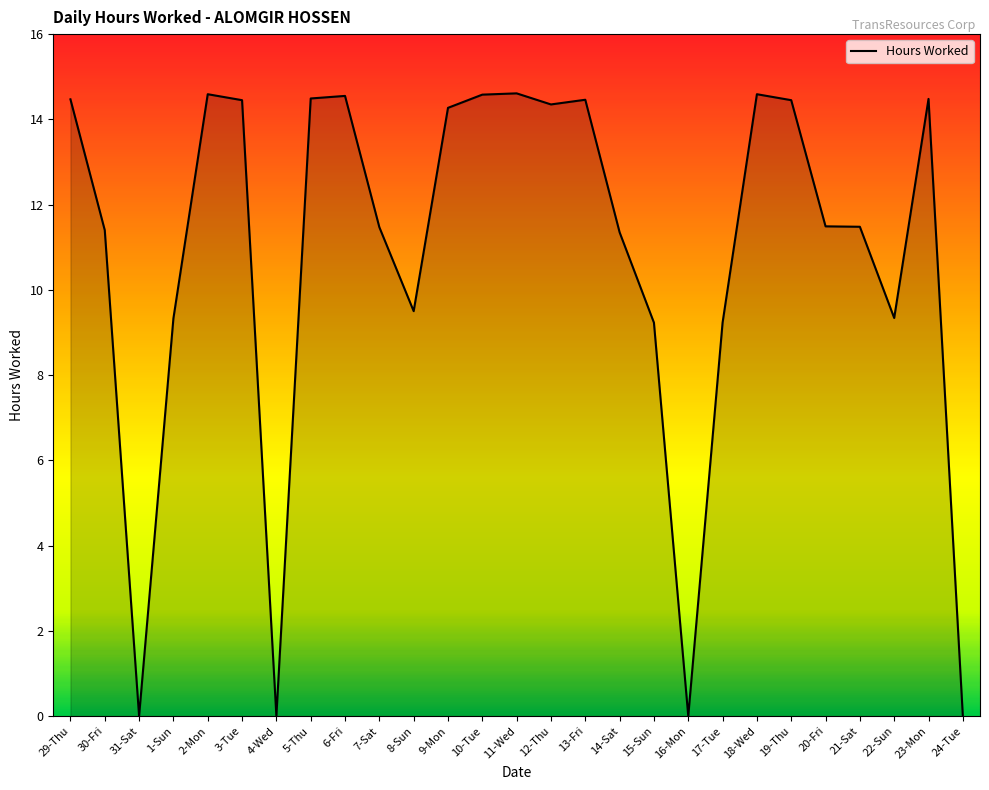

What is the maximum value shown in the chart?

14.6